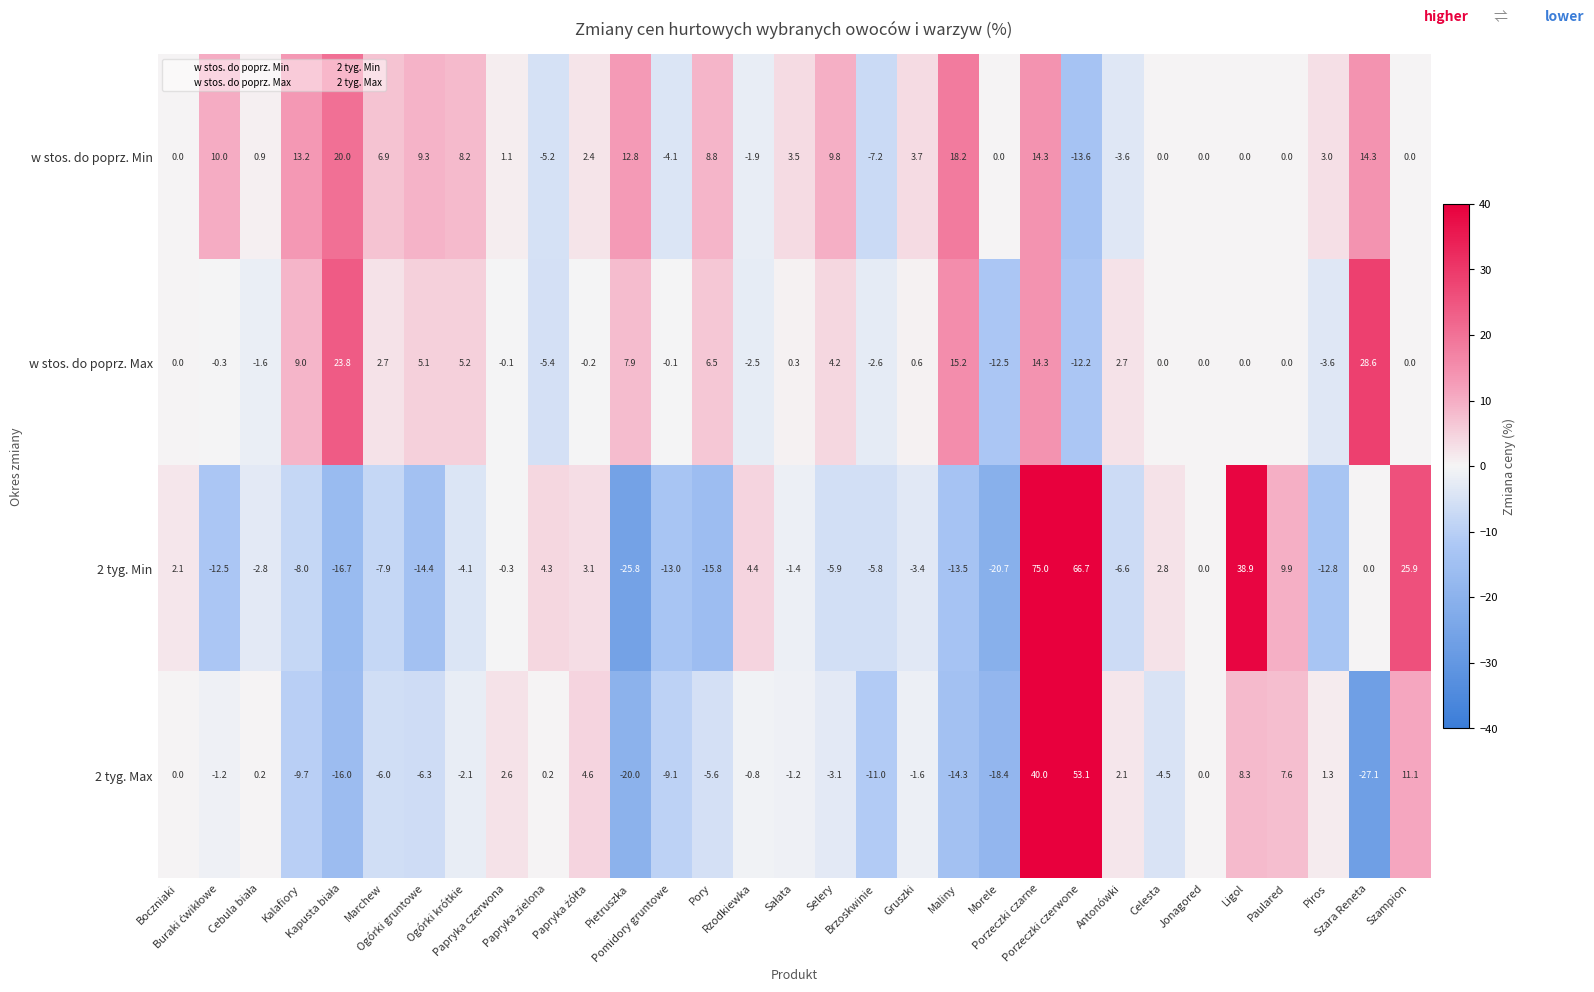

What is the minimum value for w stos. do poprz. Max?

-12.5